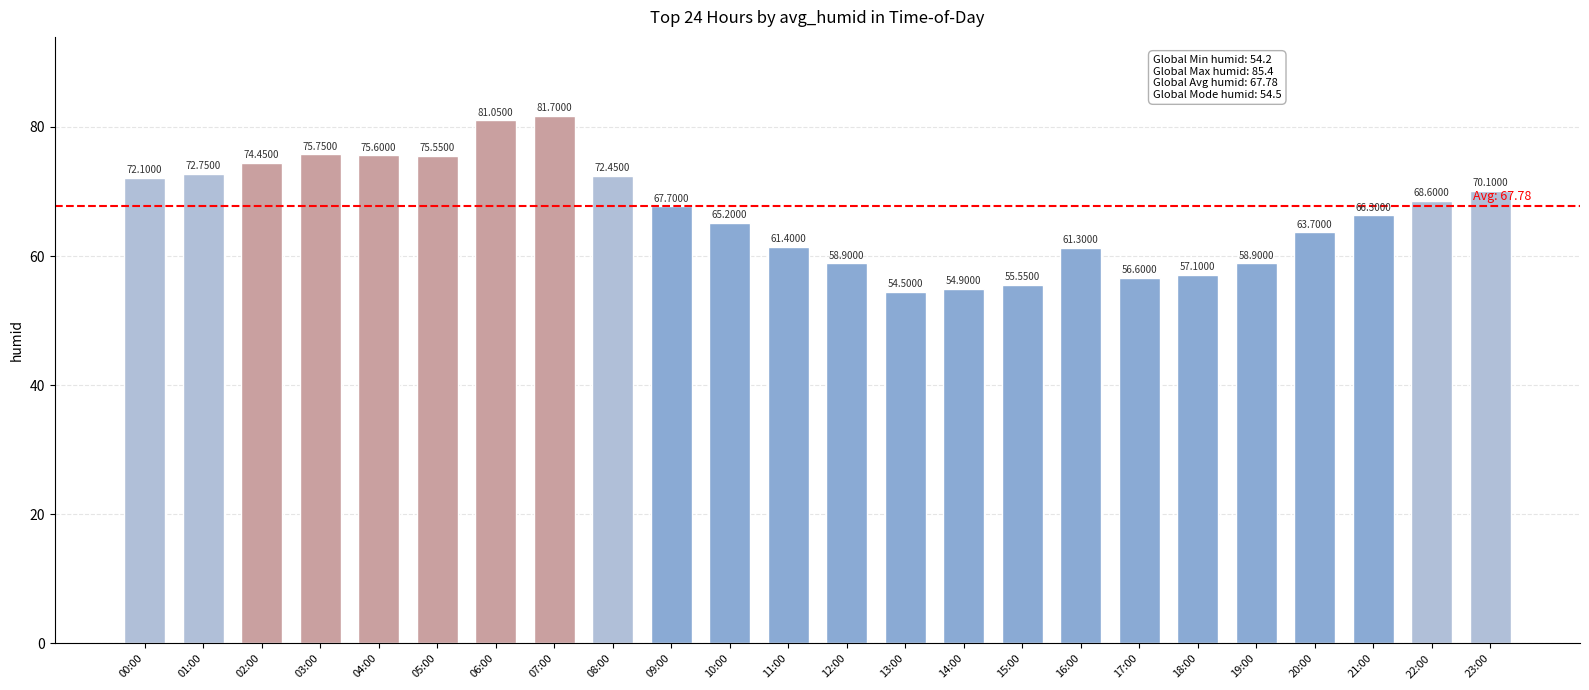

Between 21:00 and 13:00, which is larger?

21:00